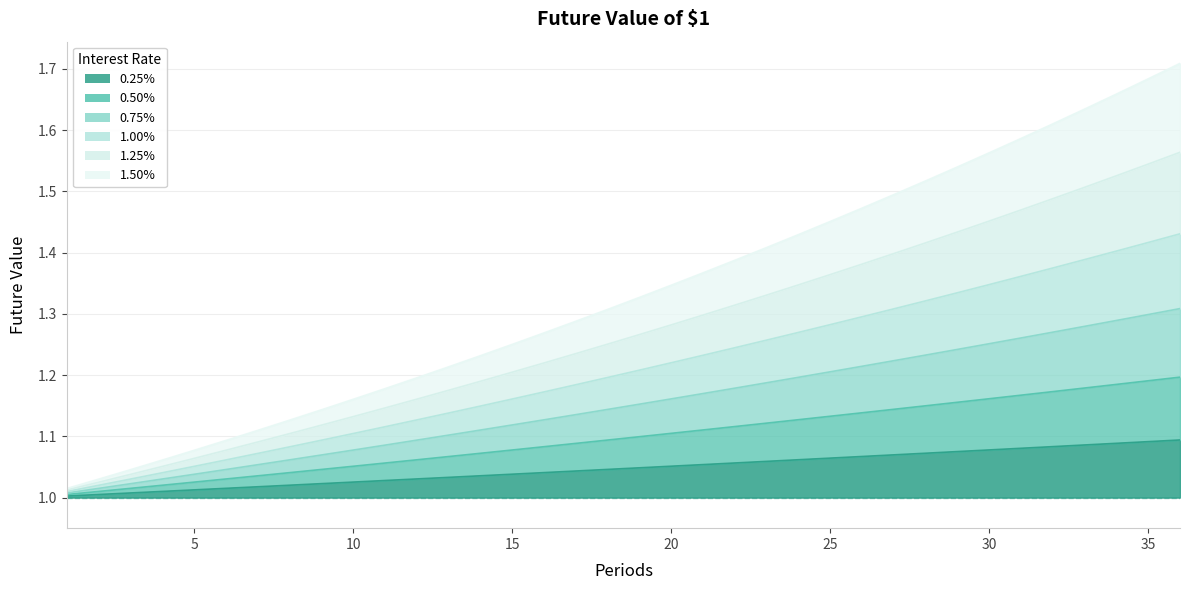

True or false: 1.25% has a value of 1.7 at 2.

False